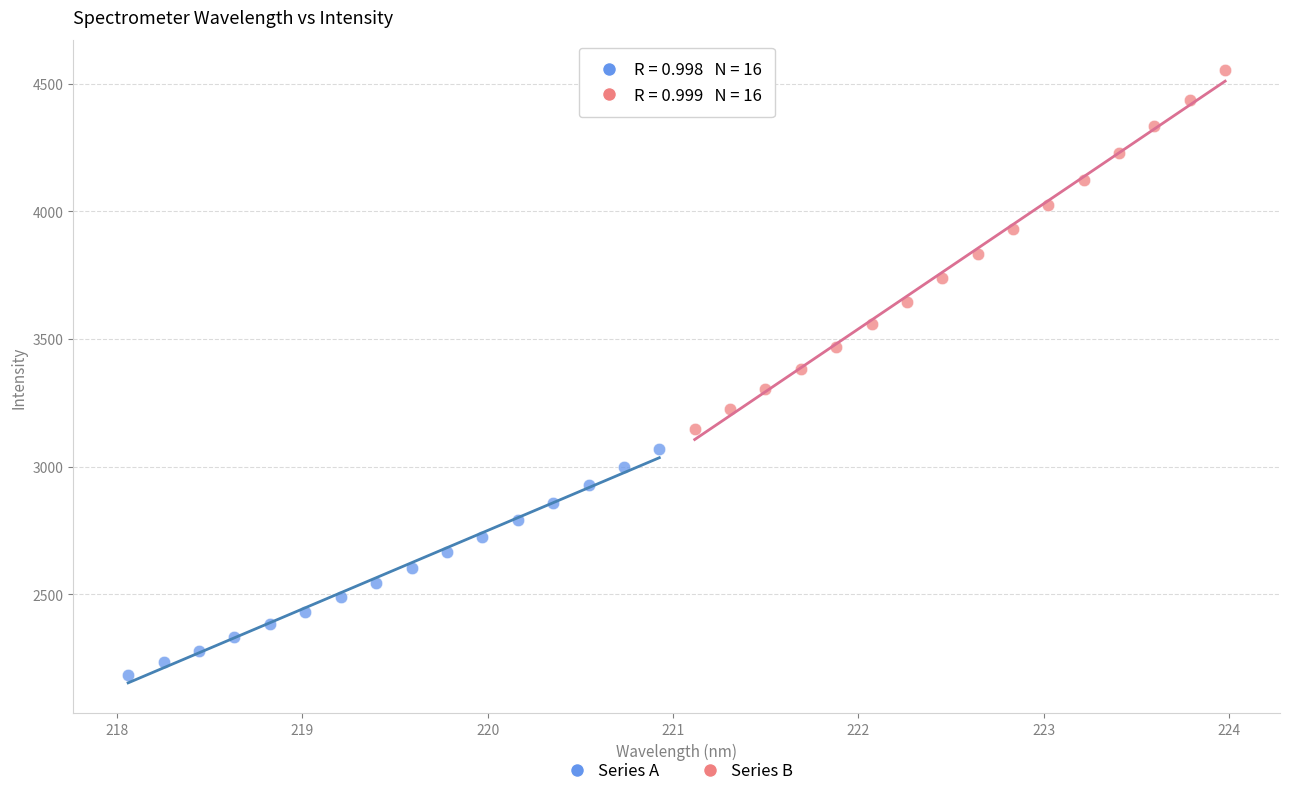

Which series reaches the maximum Y coordinate?

Series B